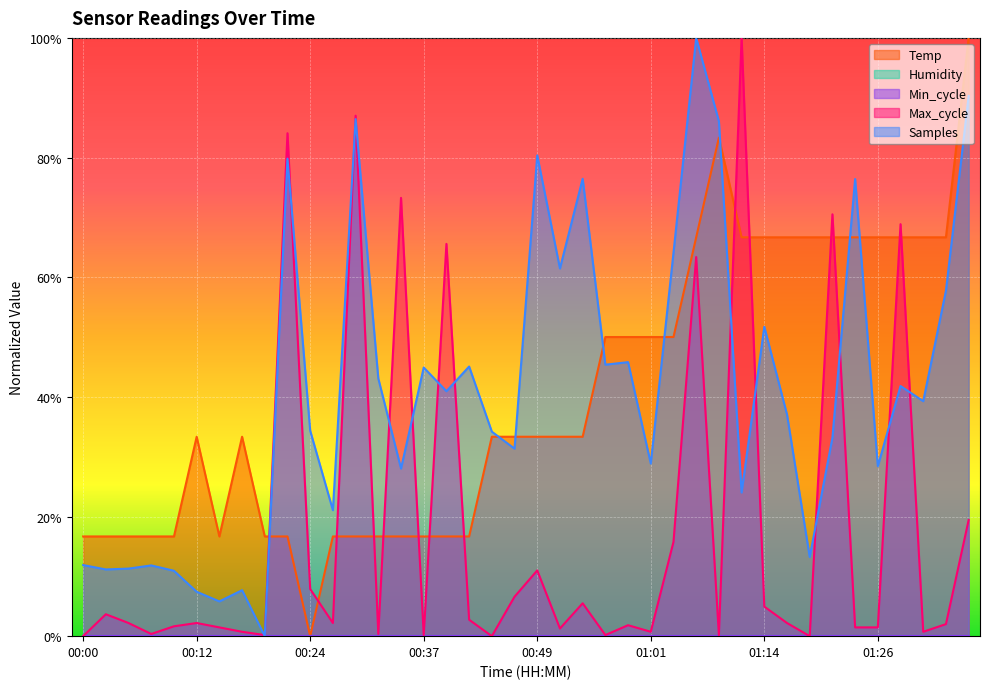

Reading left to right, extract all data points from this chart.

Temp: 0.2	0.2	0.2	0.2	0.2	0.3	0.2	0.3	0.2	0.2	0.0	0.2	0.2	0.2	0.2	0.2	0.2	0.2	0.3	0.3	0.3	0.3	0.3	0.5	0.5	0.5	0.5	0.7	0.8	0.7	0.7	0.7	0.7	0.7	0.7	0.7	0.7	0.7	0.7	1.0
Max_cycle: 0.0	0.0	0.0	0.0	0.0	0.0	0.0	0.0	0.0	0.8	0.1	0.0	0.9	0.0	0.7	0.0	0.7	0.0	0.0	0.1	0.1	0.0	0.1	0.0	0.0	0.0	0.2	0.6	0.0	1.0	0.0	0.0	0.0	0.7	0.0	0.0	0.7	0.0	0.0	0.2
Samples: 0.1	0.1	0.1	0.1	0.1	0.1	0.1	0.1	0.0	0.8	0.3	0.2	0.9	0.4	0.3	0.4	0.4	0.5	0.3	0.3	0.8	0.6	0.8	0.5	0.5	0.3	0.6	1.0	0.9	0.2	0.5	0.4	0.1	0.3	0.8	0.3	0.4	0.4	0.6	0.9